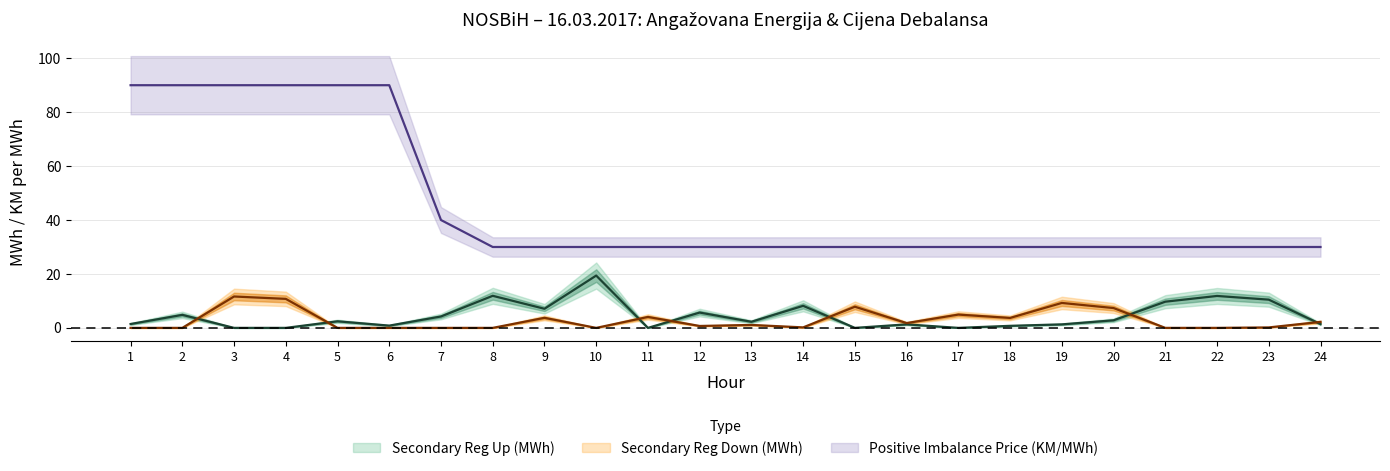

True or false: Positive Imbalance Price (KM/MWh) and Secondary Reg Down (MWh) intersect in this chart.

False